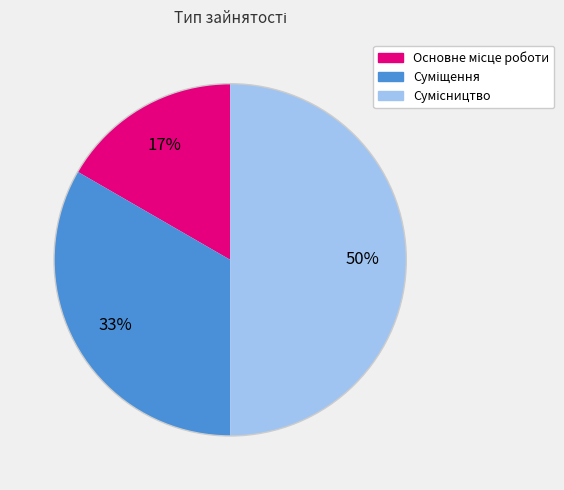

To the nearest percent, what is the difference between the largest and smallest slice percentages?

33%